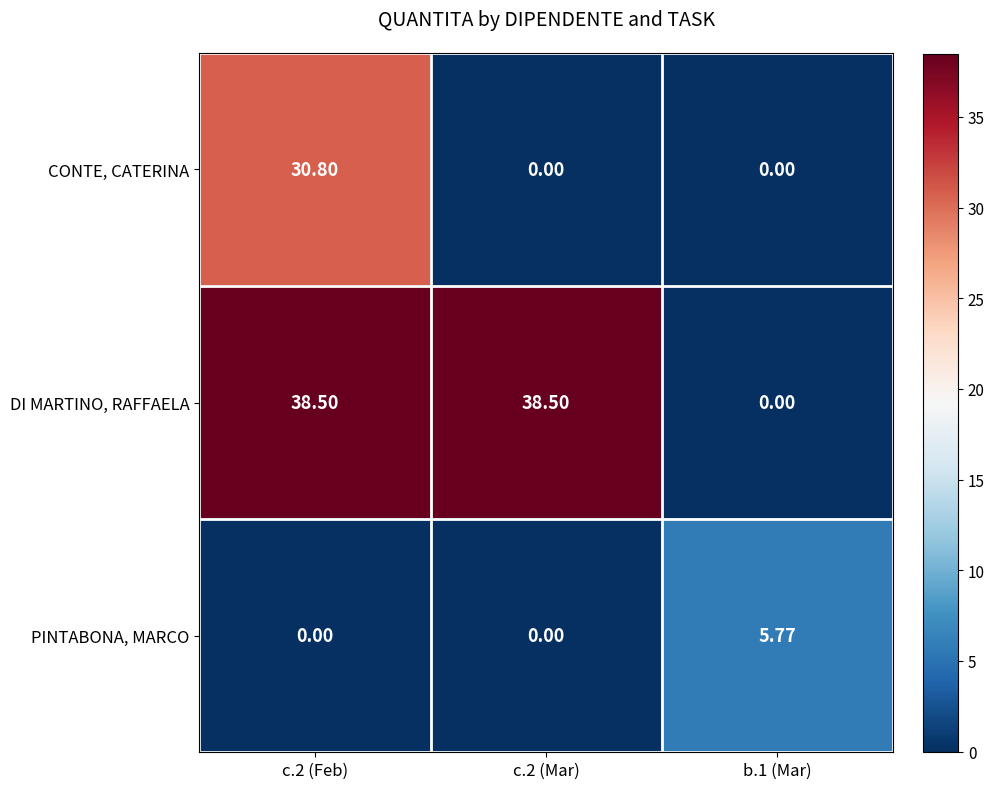

Which series has the largest total across all categories?

DI MARTINO, RAFFAELA